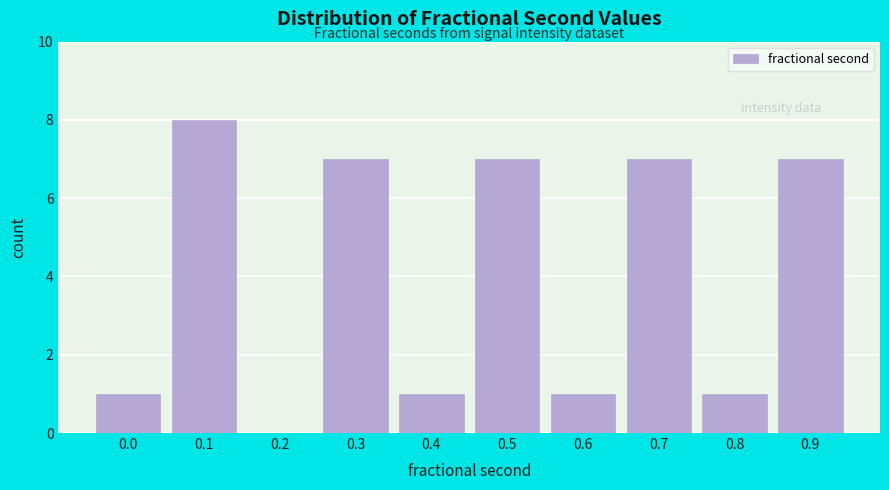

Reading left to right, transcribe all the data shown in this chart.

0.0=1	0.1=8	0.2=0	0.3=7	0.4=1	0.5=7	0.6=1	0.7=7	0.8=1	0.9=7